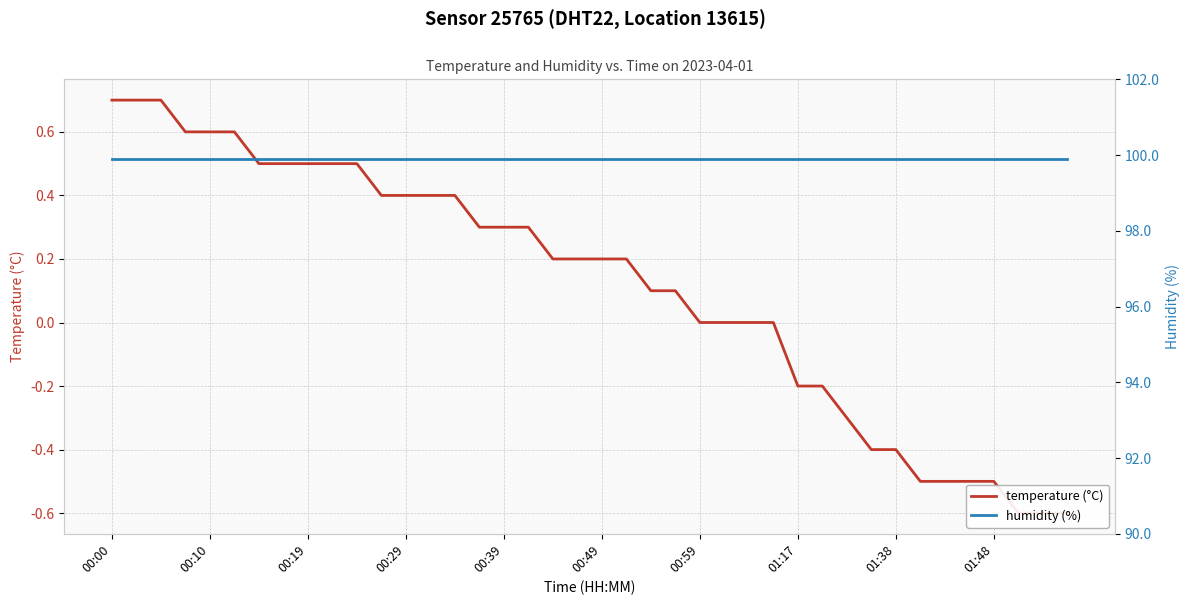

How many data points in temperature (°C) are less than 0?

12